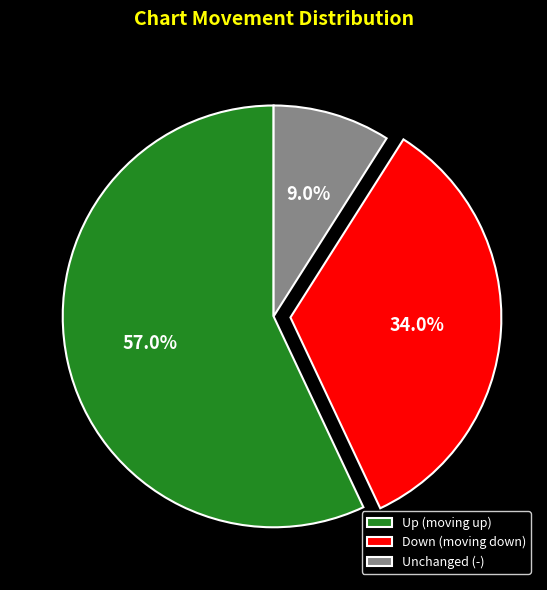

What is the ratio of the value at Down (moving down) to the value at Unchanged (-)?

3.8